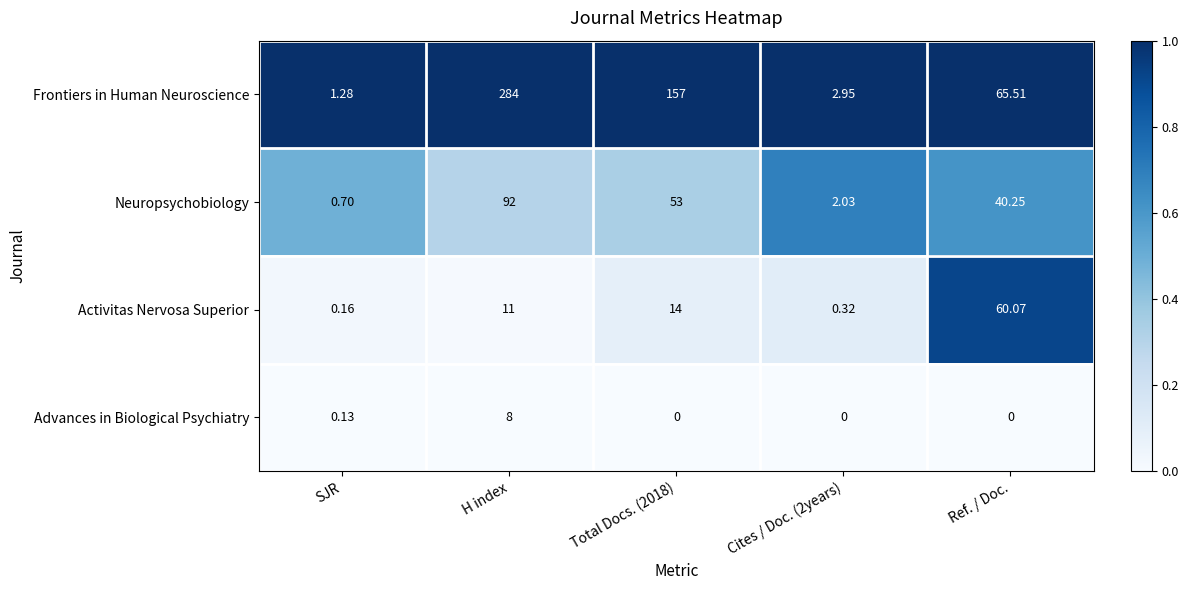

Which series changed the most between SJR and Cites / Doc. (2years)?

Frontiers in Human Neuroscience